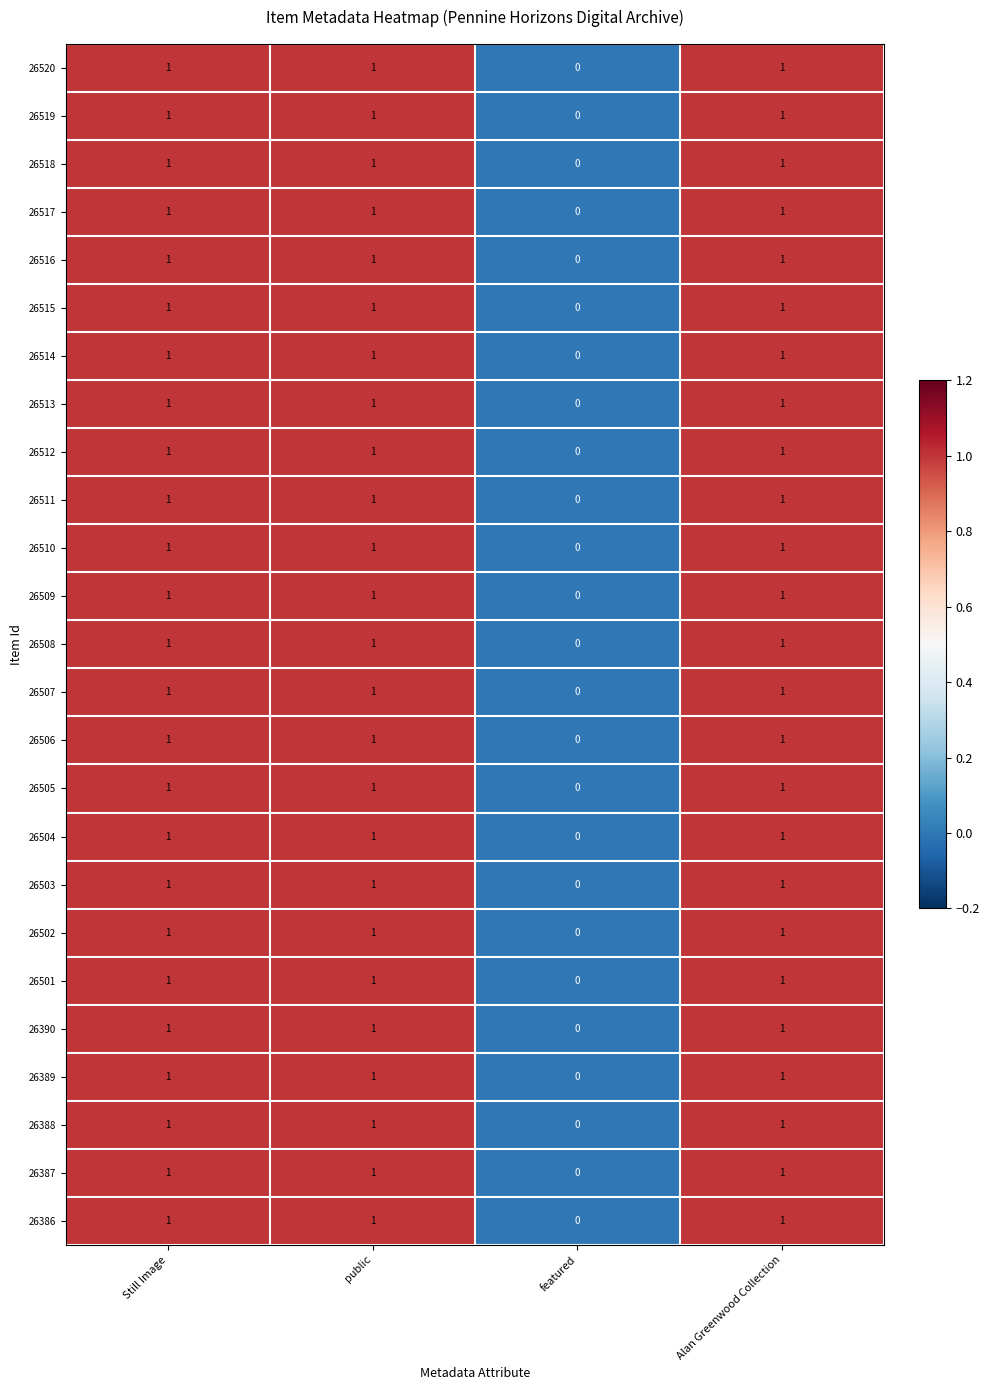

What is the total value across all series at Alan Greenwood Collection?

25